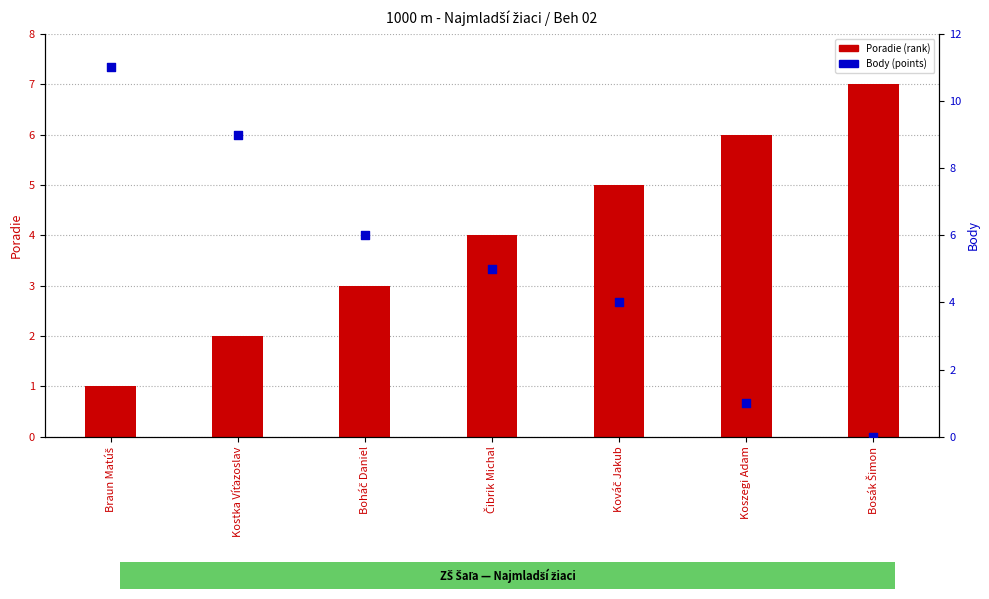

Which series has the largest total across all categories?

Body (points)